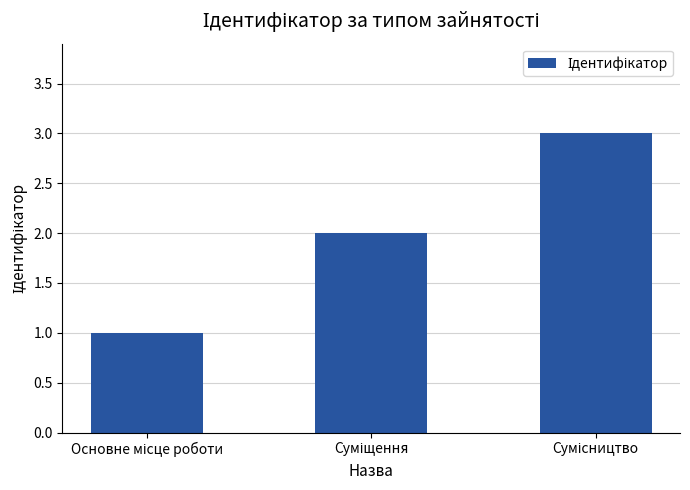

What is the sum of all values?

6